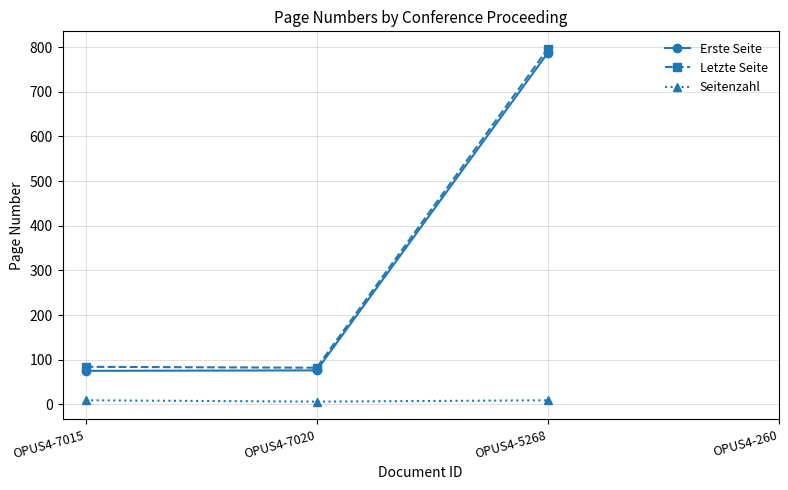

Is it true that Erste Seite equals 75.0 at OPUS4-7015?

True